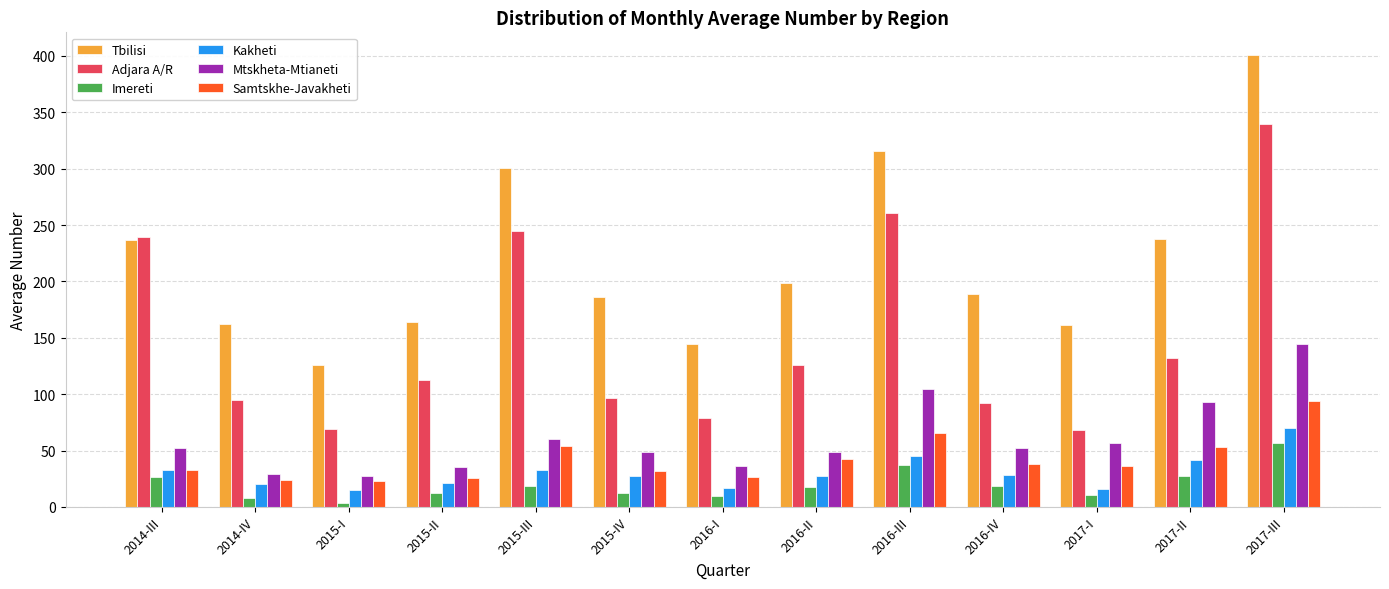

What is the label of the 3rd bar from the left?

2015-I